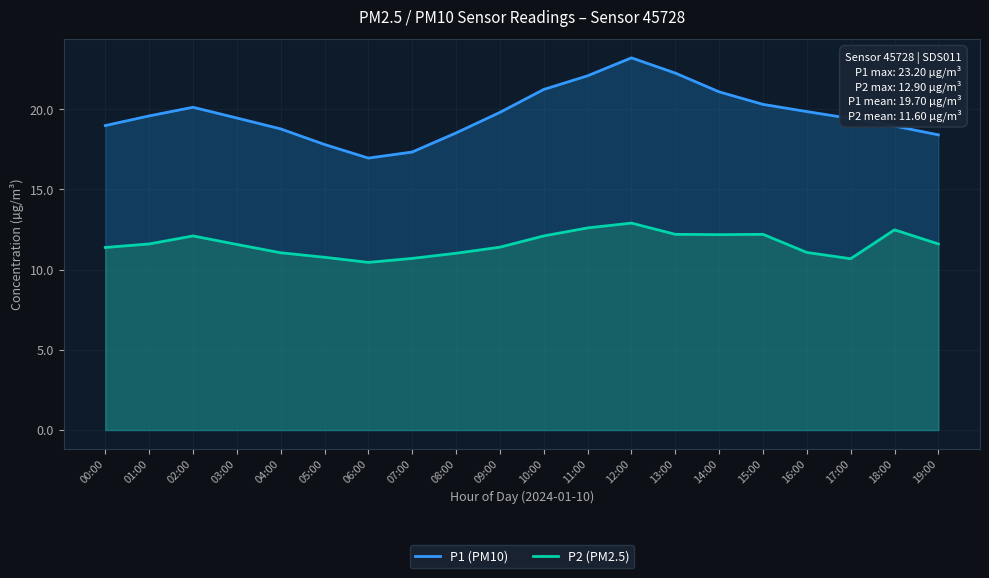

At which category is the sum across all series the highest?

12:00